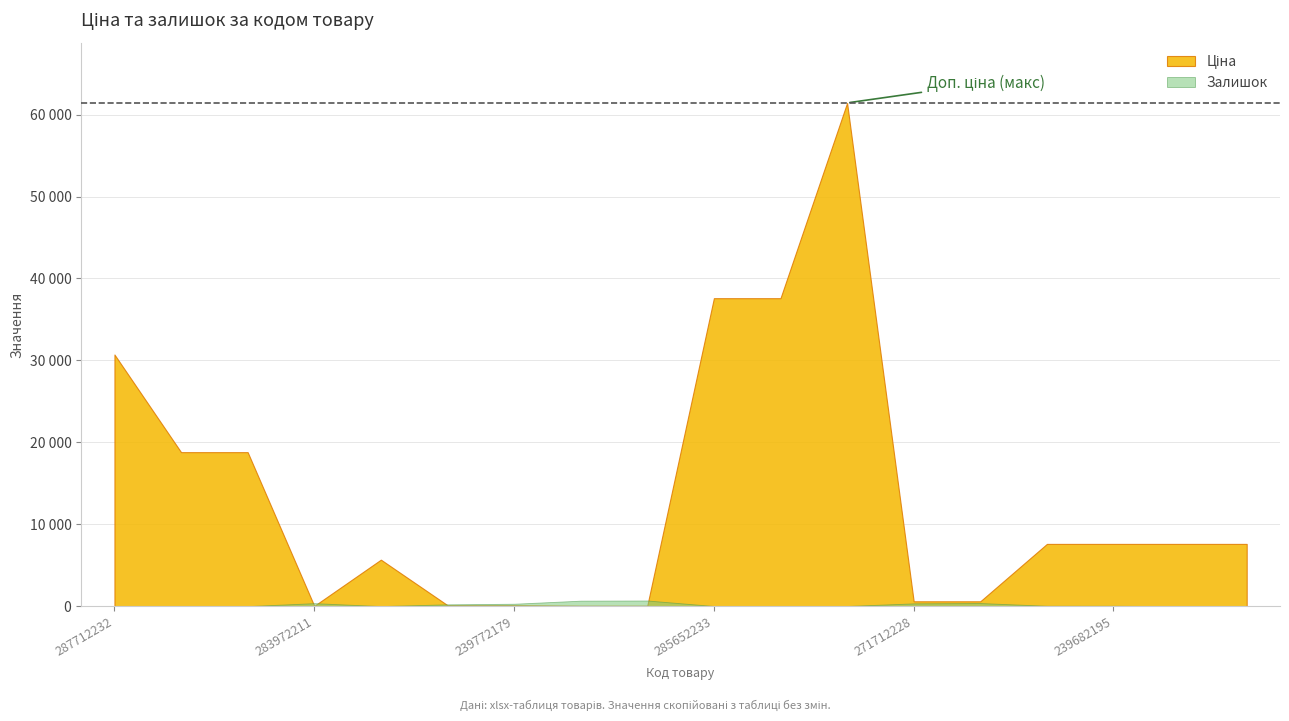

What is the greatest value displayed?

61434.3